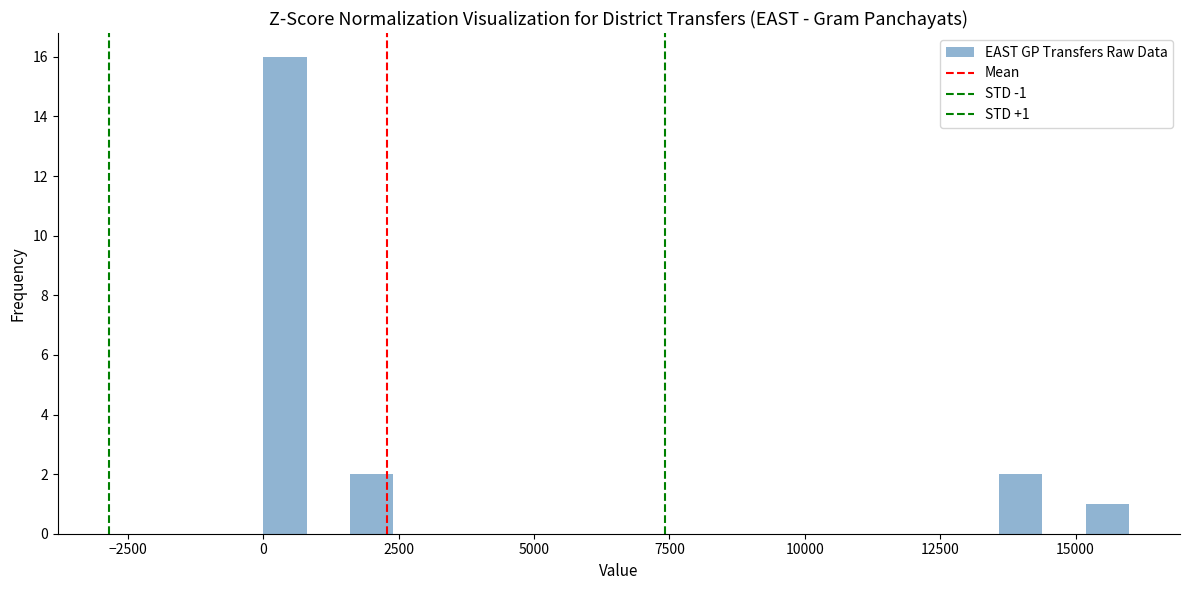

Around what value on the x-axis is the tallest bar? Give the approximate position of its centre, as read against the axis.

500